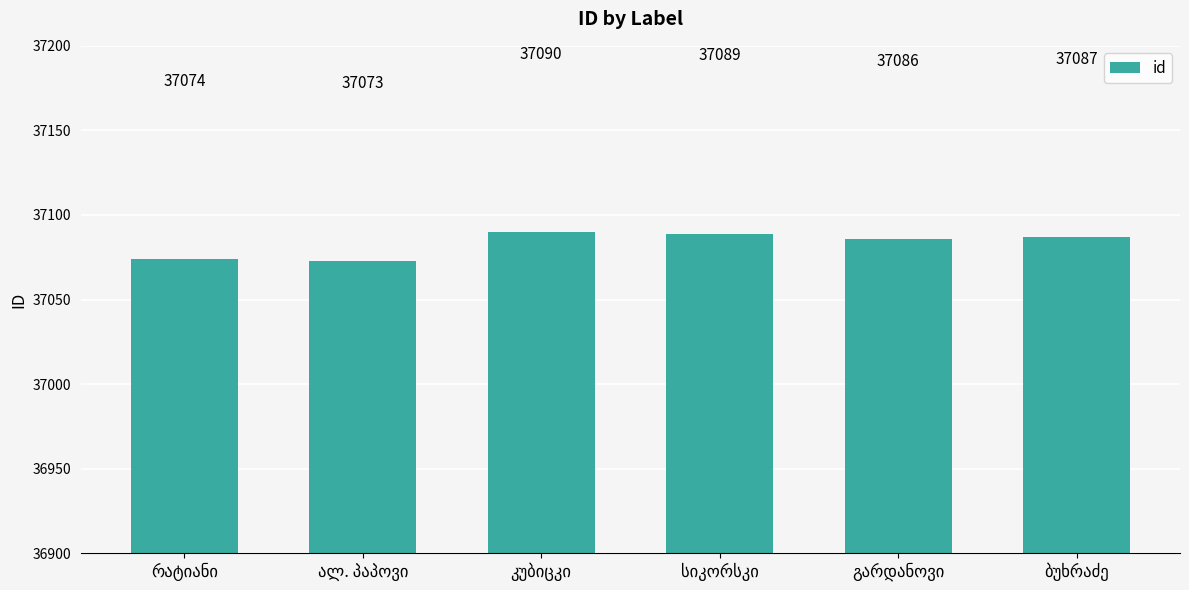

Reading left to right, what are all the values shown in this chart?

37074	37073	37090	37089	37086	37087